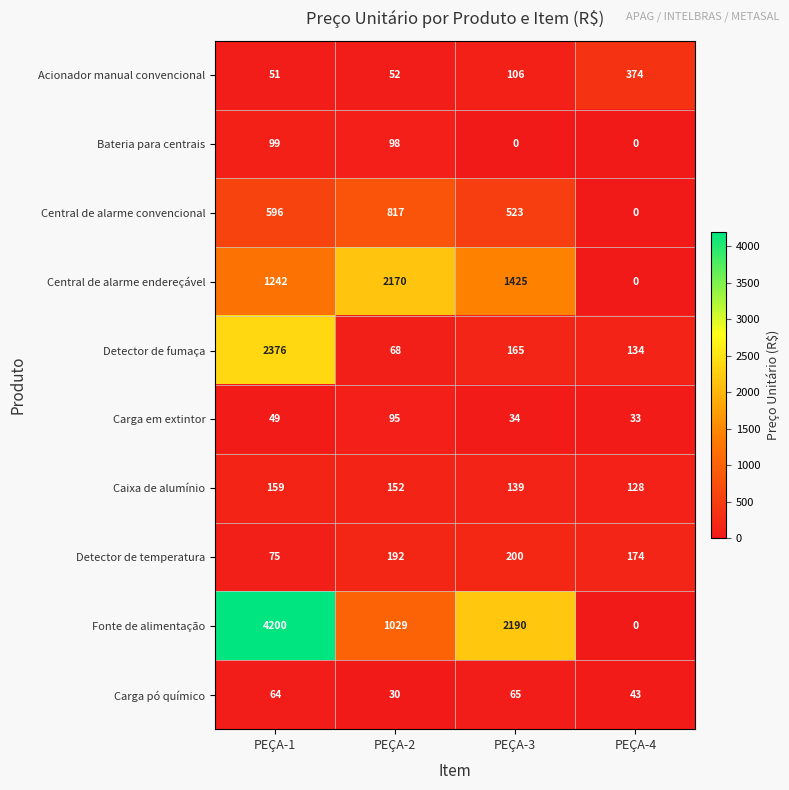

Which label corresponds to the largest value in the chart?

PEÇA-1